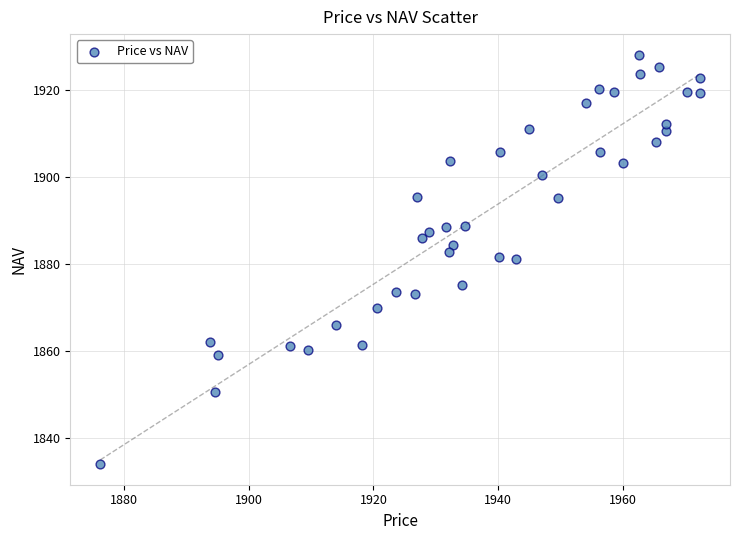

What is the range of X values (max minus min)?

96.1